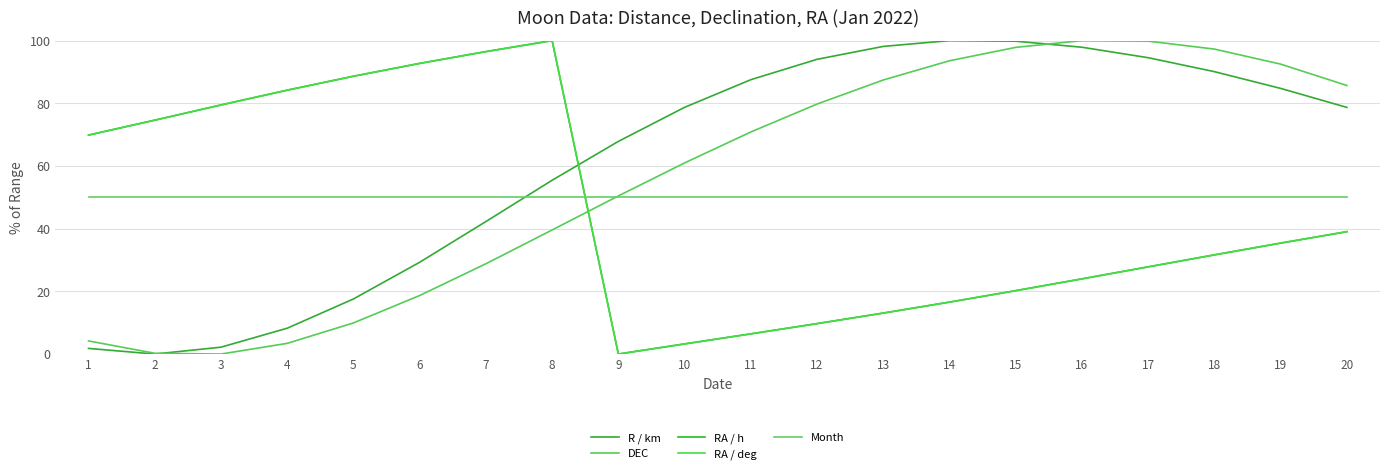

Does the chart have visible grid lines?

Yes